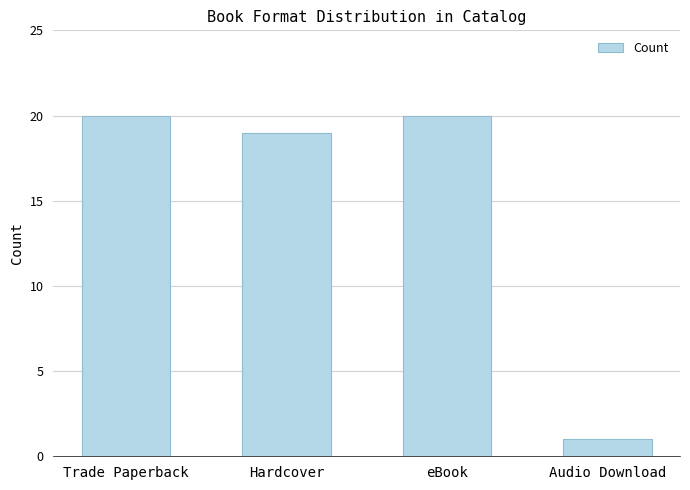

What is the minimum value shown in the chart?

1